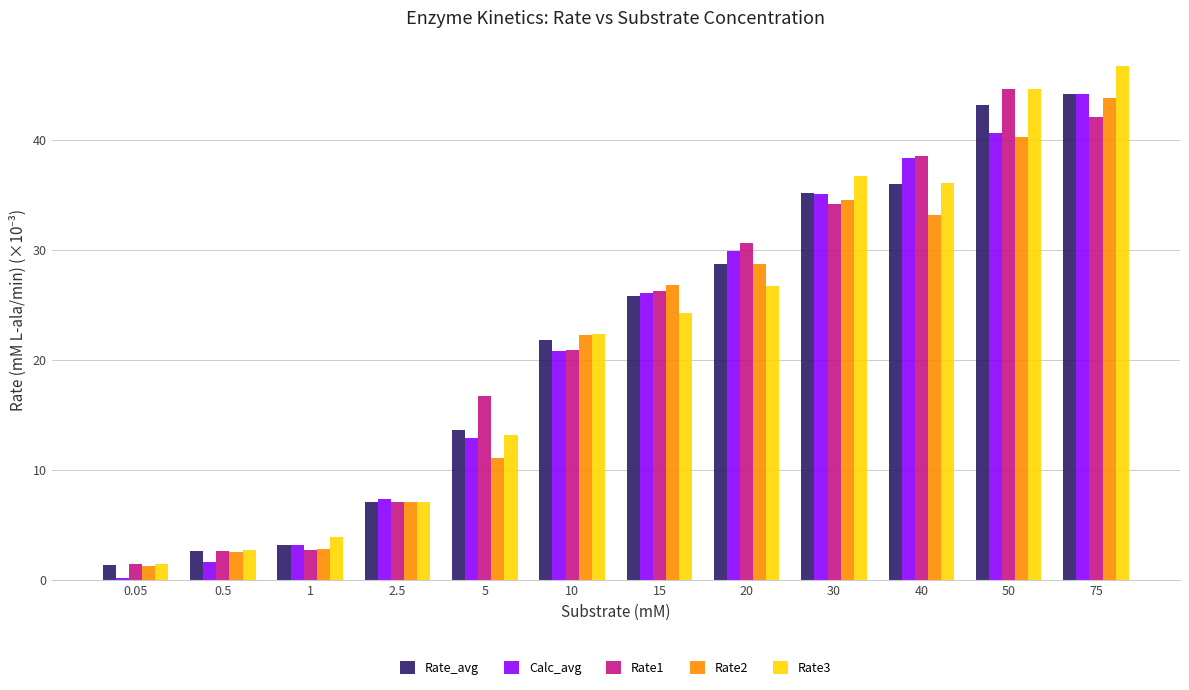

How many values in the Calc_avg series exceed 26?

6